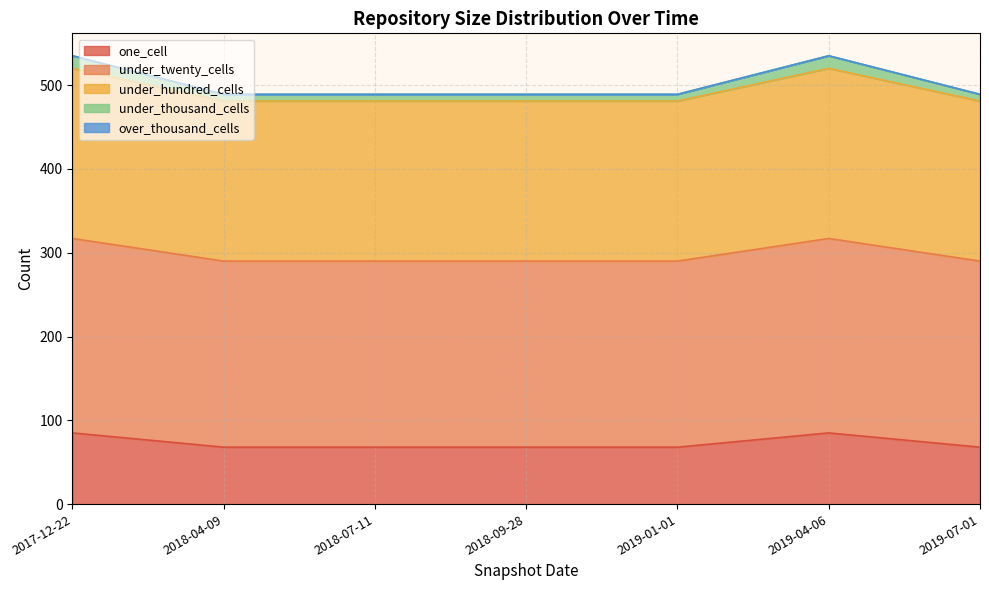

What is the total value across all series at 2017-12-22?

535